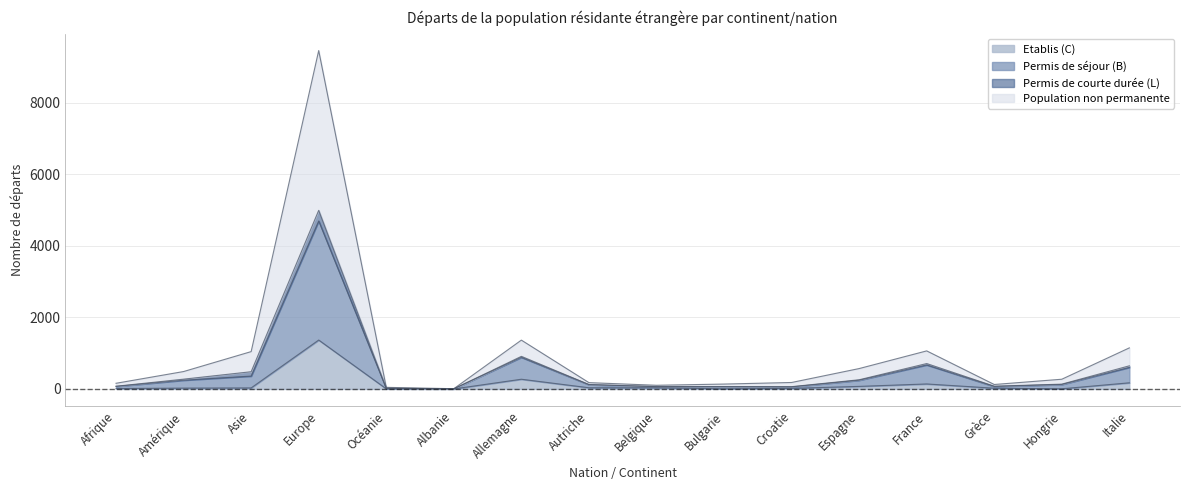

What is the difference between the highest and lowest values at Bulgarie?

133